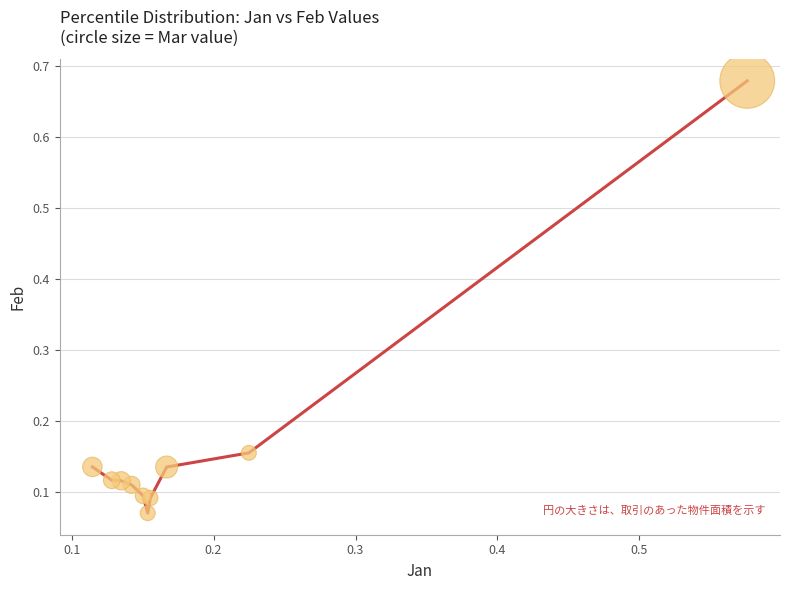

Is this an area chart (filled region under the line)?

No